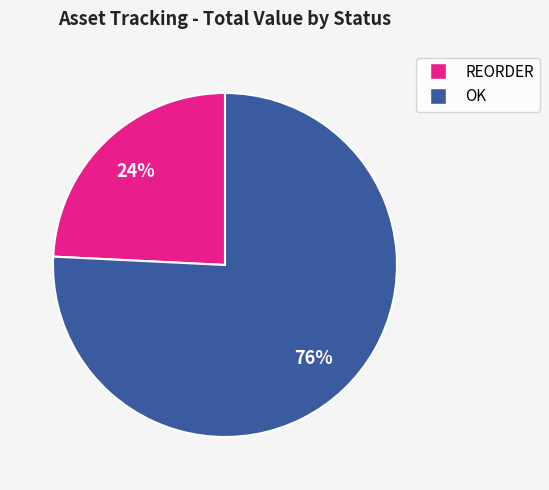

Does any single category account for the majority?

Yes